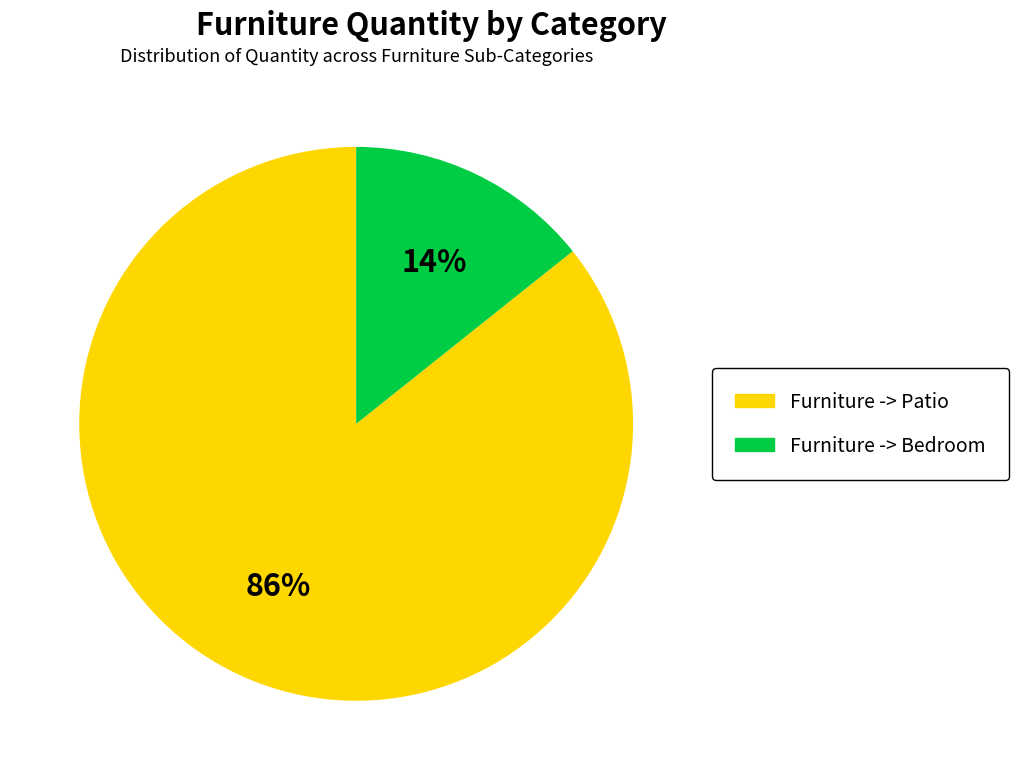

Combined, do Furniture -> Bedroom and Furniture -> Patio account for over 50%?

Yes